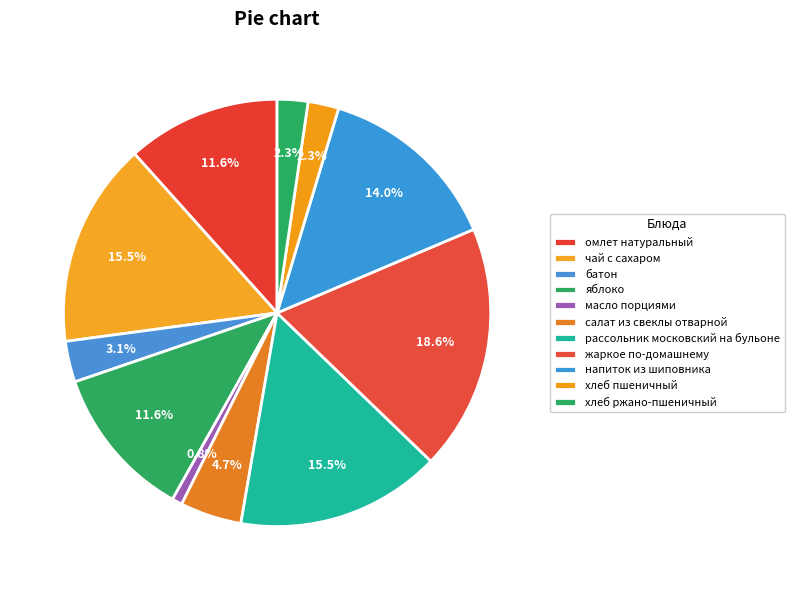

Does any single category account for the majority?

No